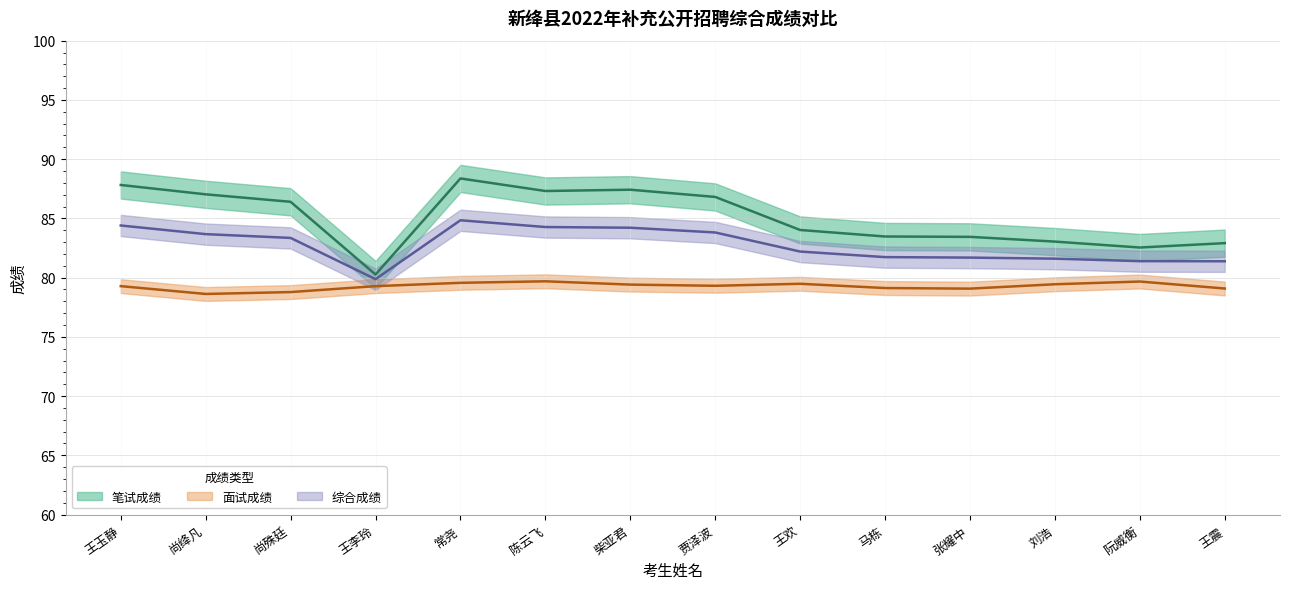

Reading left to right, extract all data points from this chart.

笔试成绩: 87.8	87.0	86.4	80.3	88.4	87.3	87.4	86.8	84.0	83.5	83.4	83.0	82.5	82.9
面试成绩: 79.3	78.6	78.8	79.3	79.6	79.7	79.4	79.3	79.5	79.1	79.1	79.4	79.7	79.1
综合成绩: 84.4	83.7	83.3	79.9	84.8	84.3	84.2	83.8	82.2	81.7	81.7	81.6	81.4	81.4